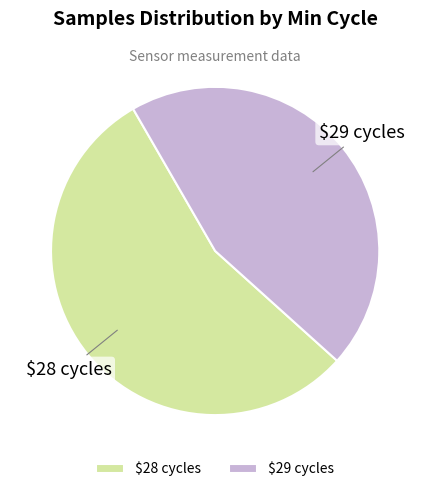

What is the smallest slice in the pie chart?

$29 cycles